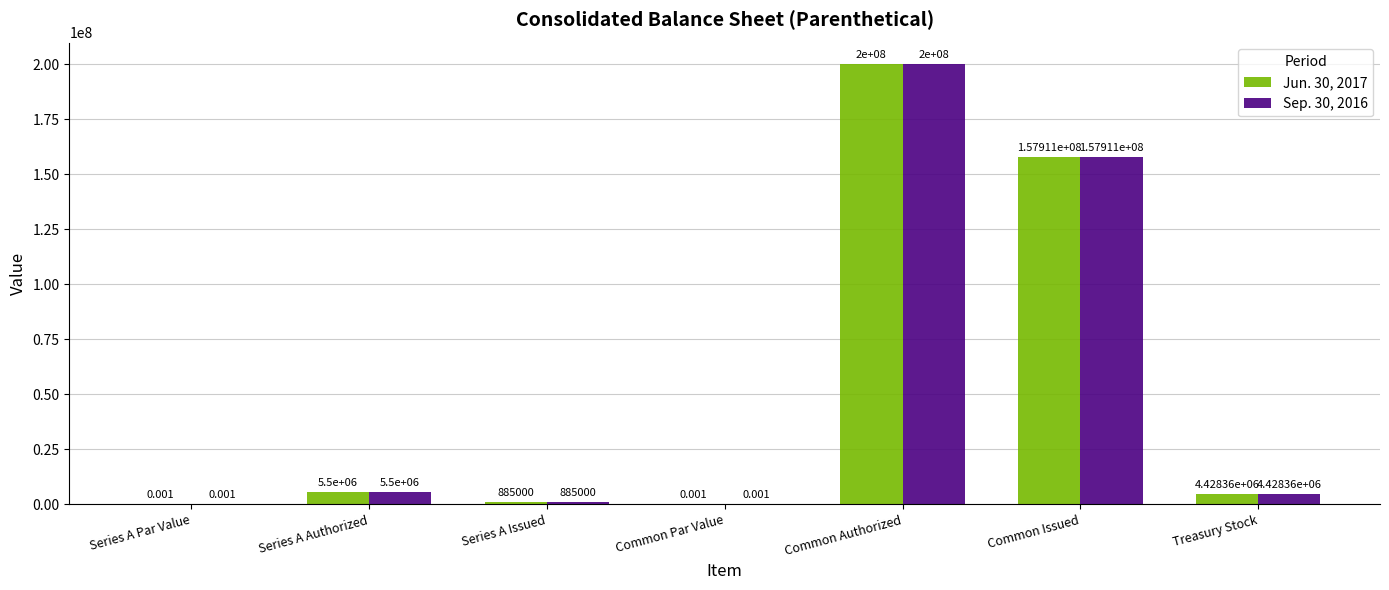

Are the bars grouped side by side (vs. stacked)?

Yes